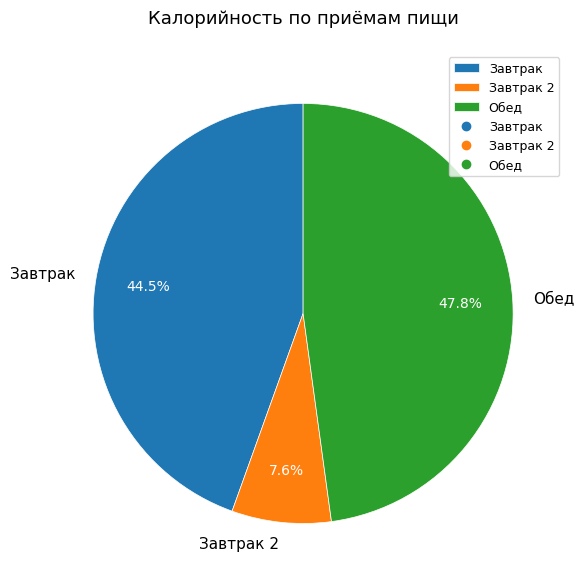

True or false: Завтрак 2 accounts for 8% of the total.

True